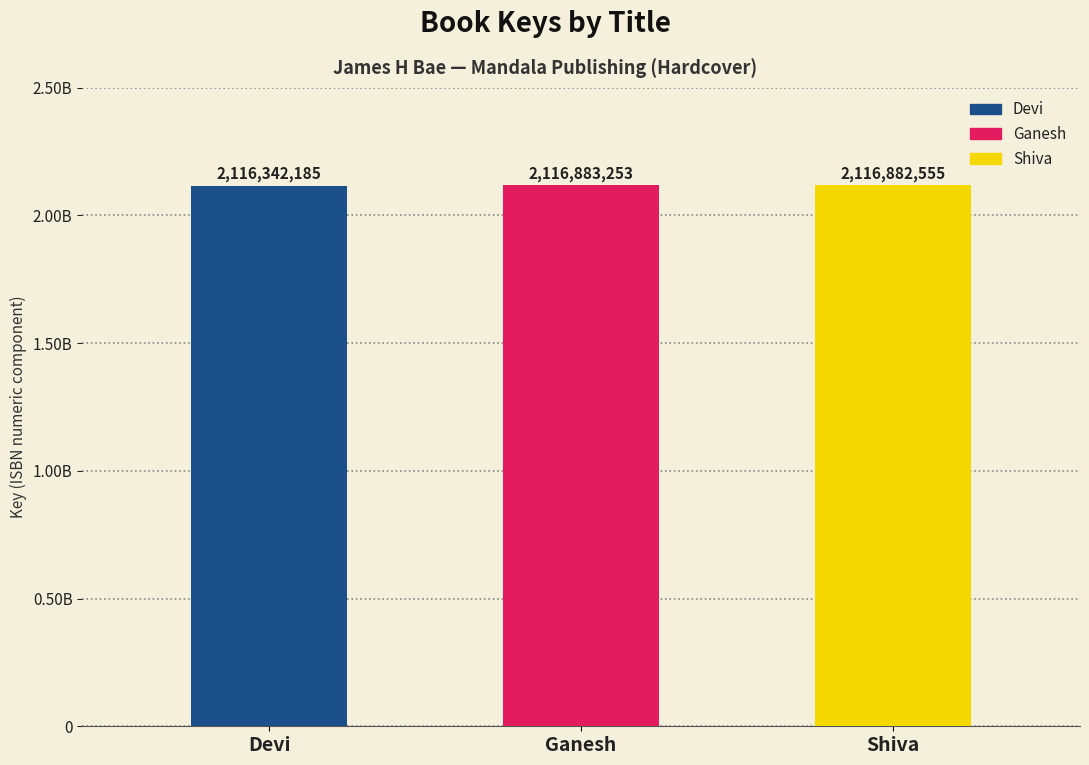

Are the bars horizontal?

No